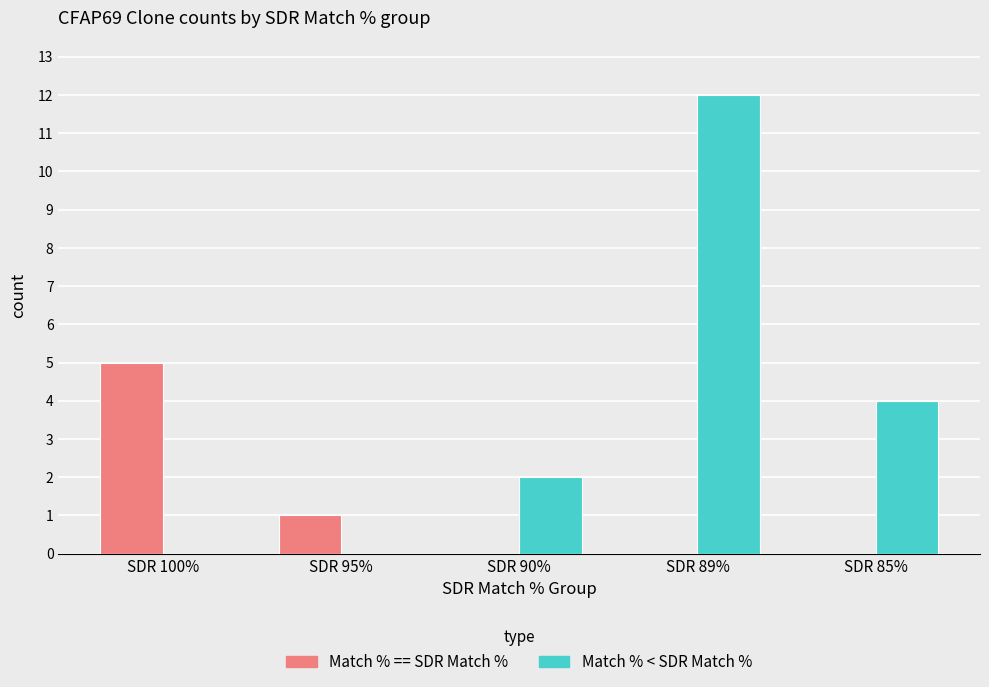

Is the value of Match % < SDR Match % at SDR 89% greater than the value of Match % == SDR Match % at SDR 85%?

Yes